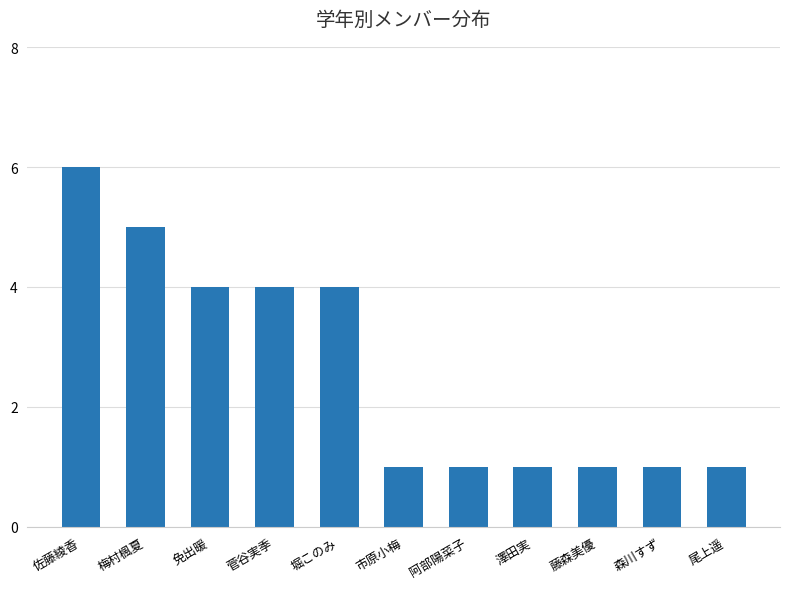

How many data points does each series have?

11